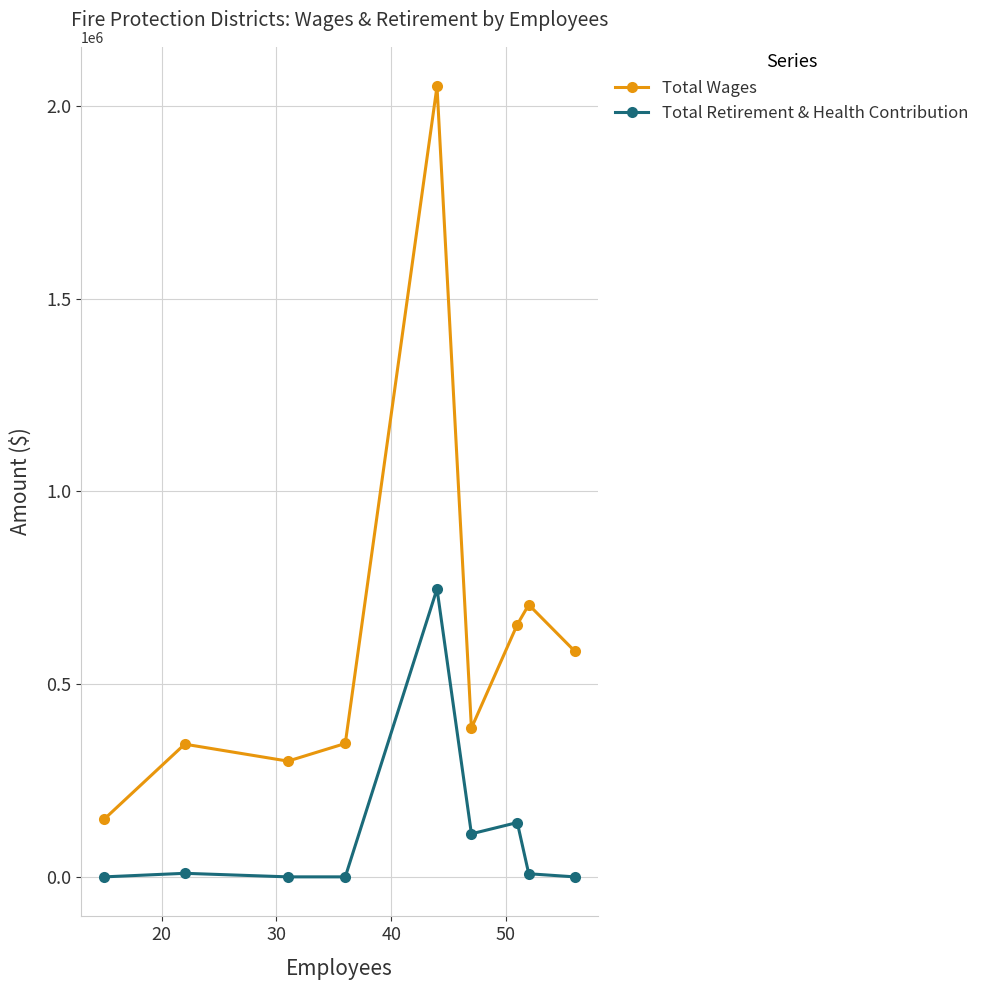

Which series has the largest range (max minus min)?

Total Wages